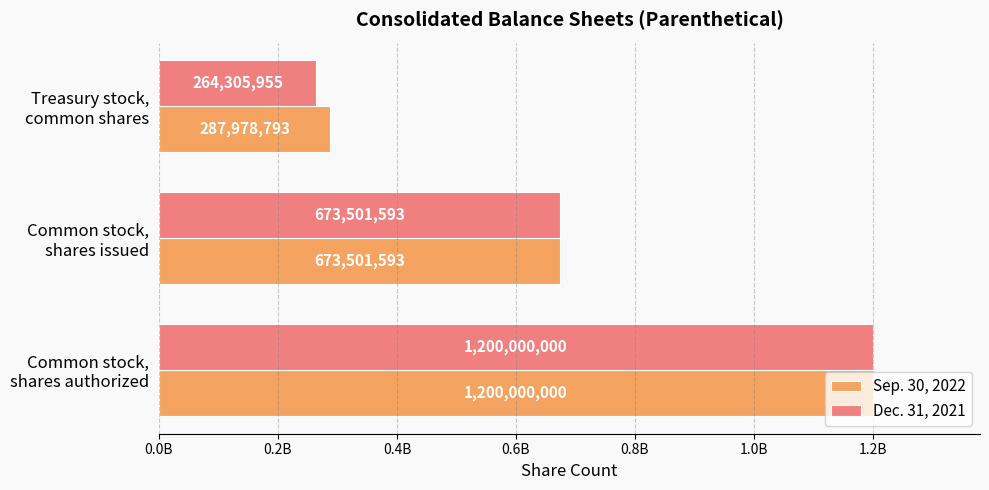

What is the lowest value of the Dec. 31, 2021 series?

264305955